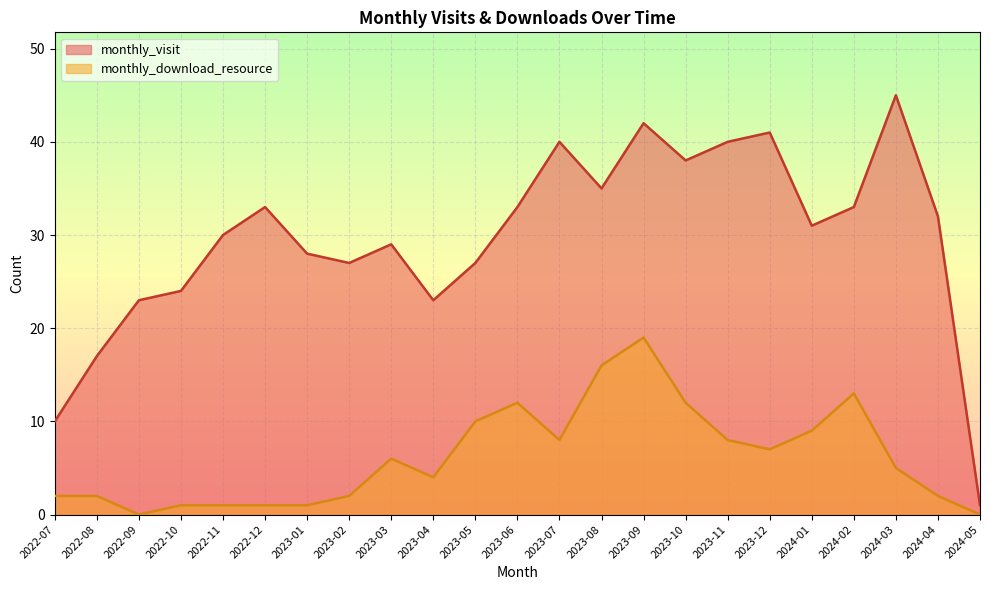

Which has a higher value, 2022-08 or 2023-12?

2023-12